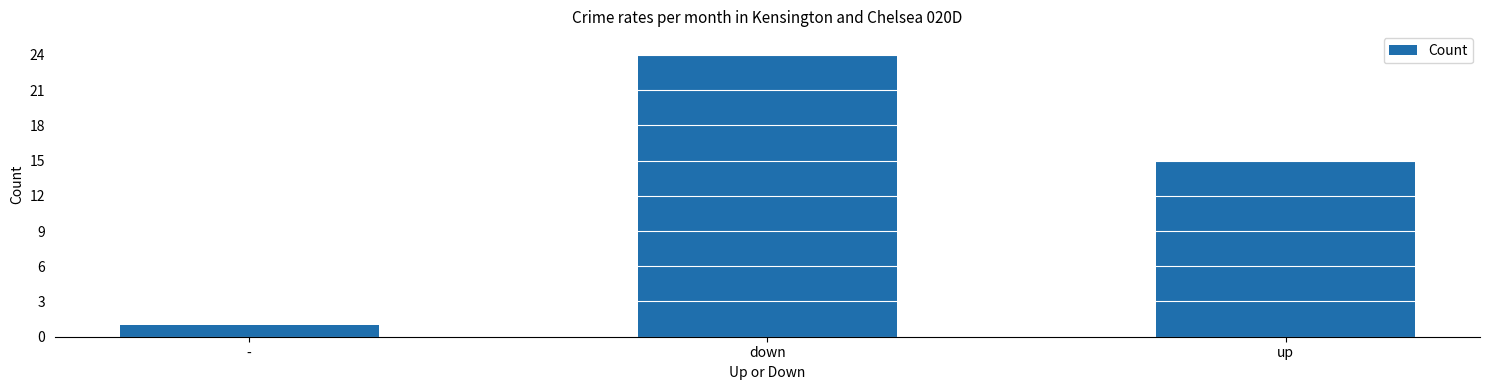

Reading right to left, what are all the values shown in this chart?

15	24	1